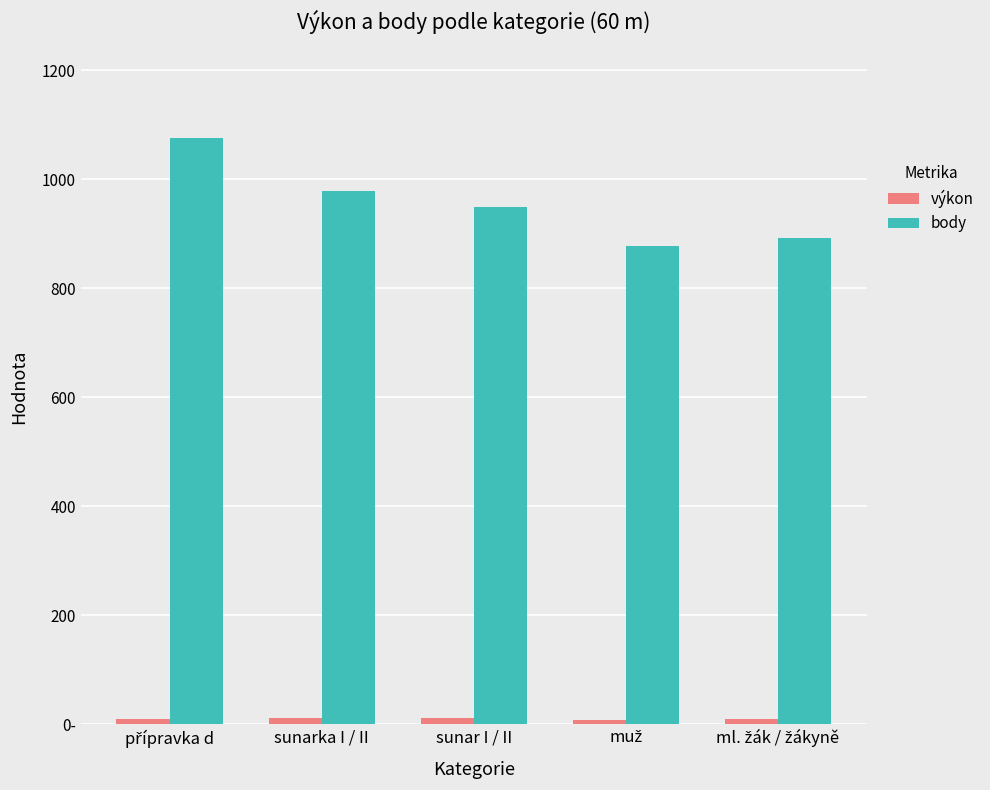

Are the bars grouped side by side (vs. stacked)?

Yes